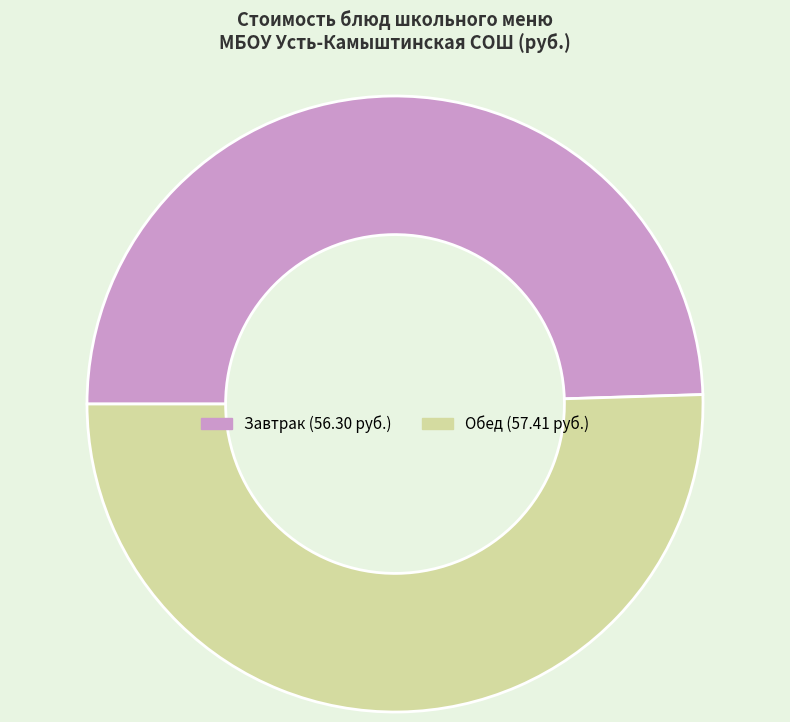

Is there any slice that represents more than half of the pie?

Yes